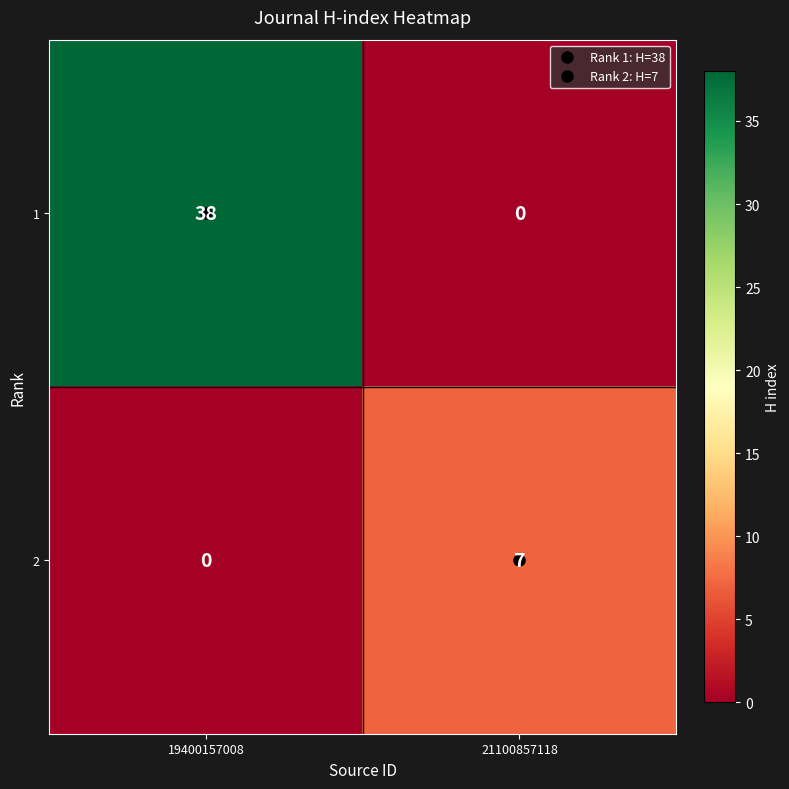

What is the average value of the 1 series?

19